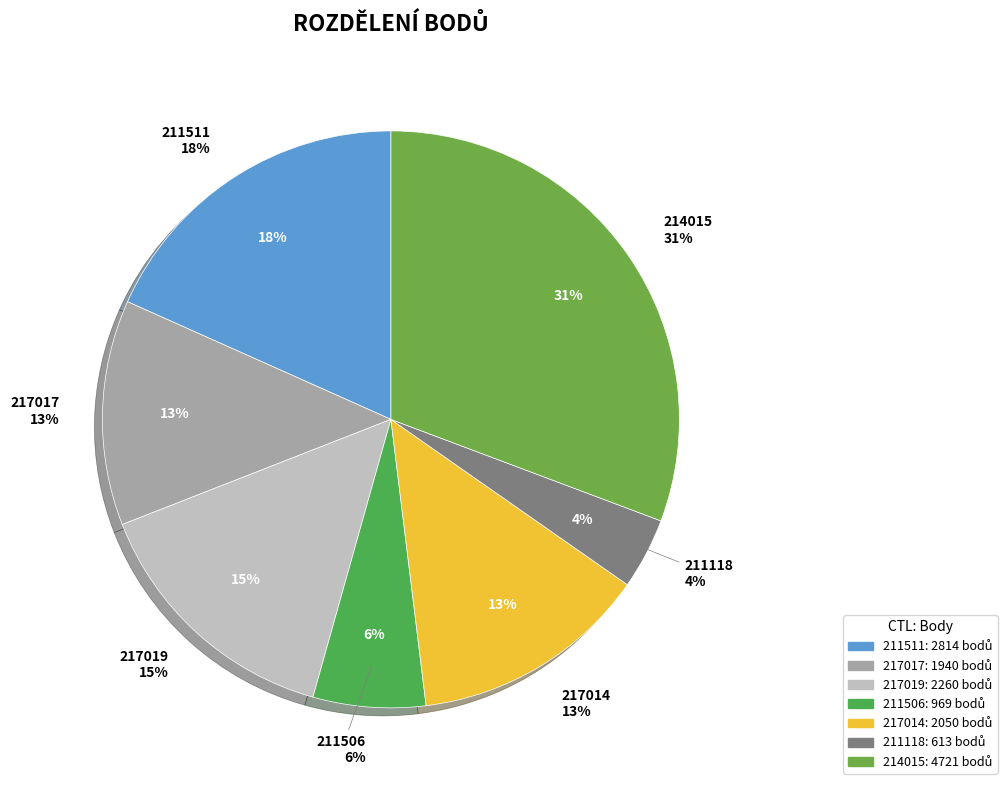

Is there a majority slice in this chart?

No